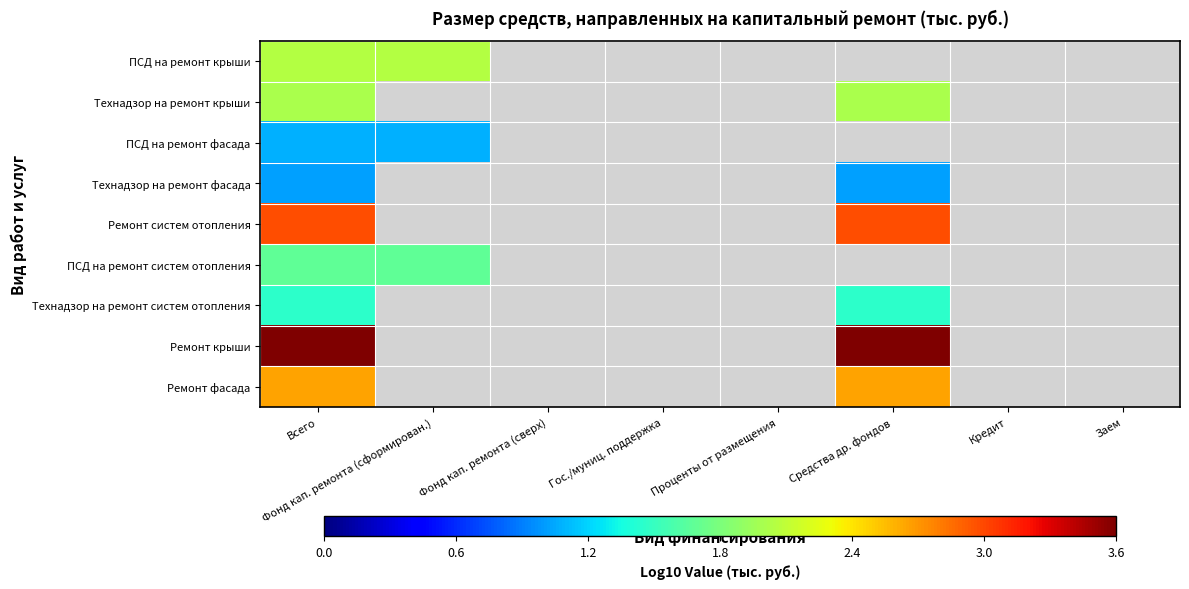

Read the ПСД на ремонт крыши value at Всего.

2.0